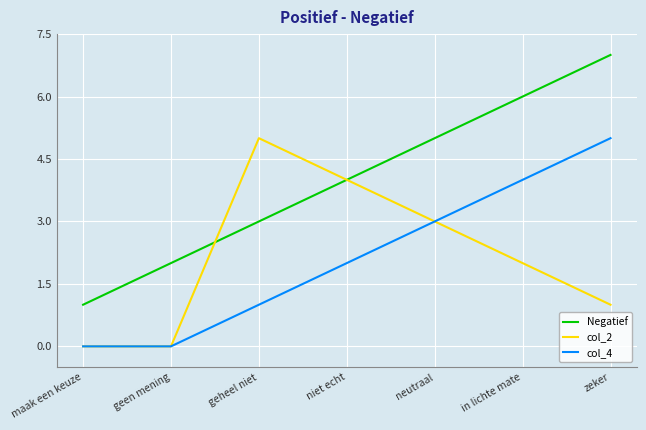

What position from the right is geen mening?

6